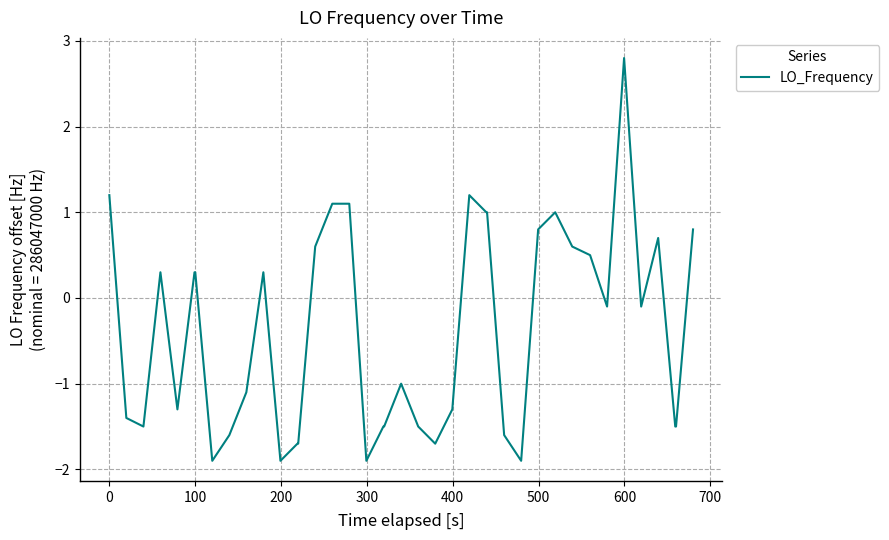

Does the chart display data point markers on the line(s)?

No